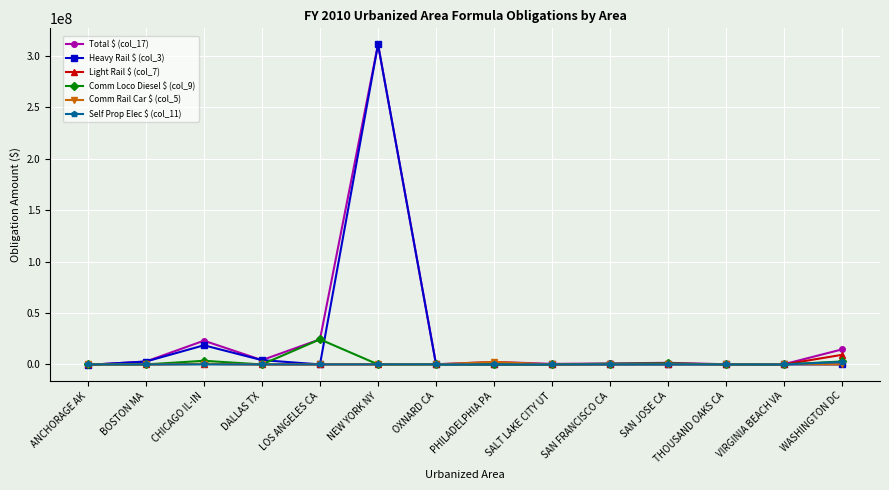

What is the difference between the highest and lowest values at NEW YORK NY?

311100000